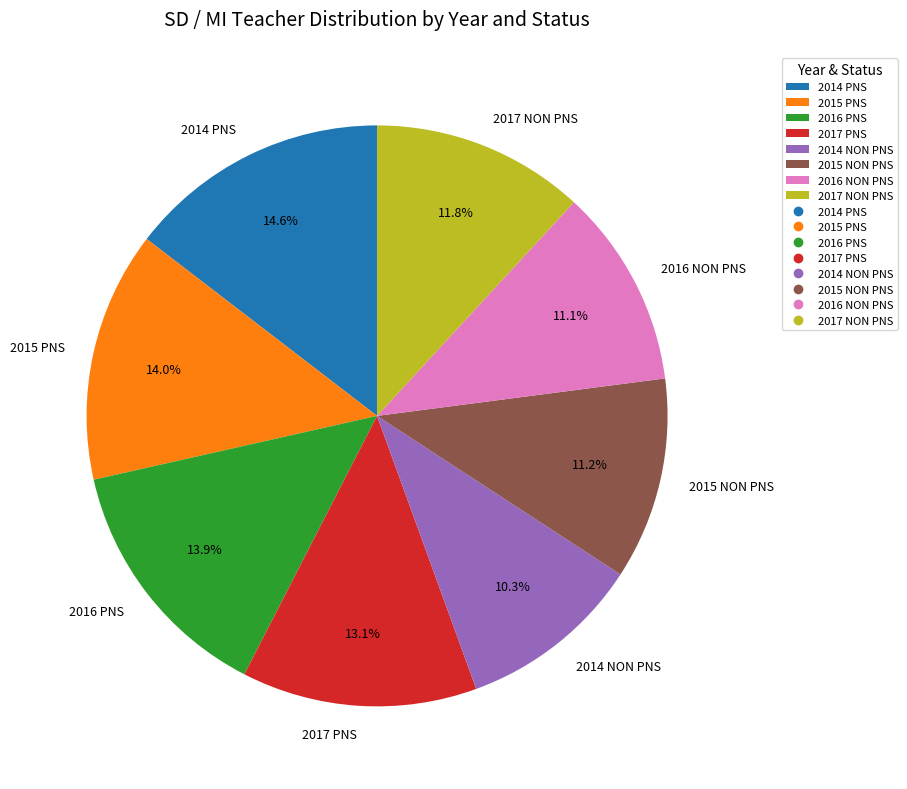

Which slice is the largest?

2014 PNS